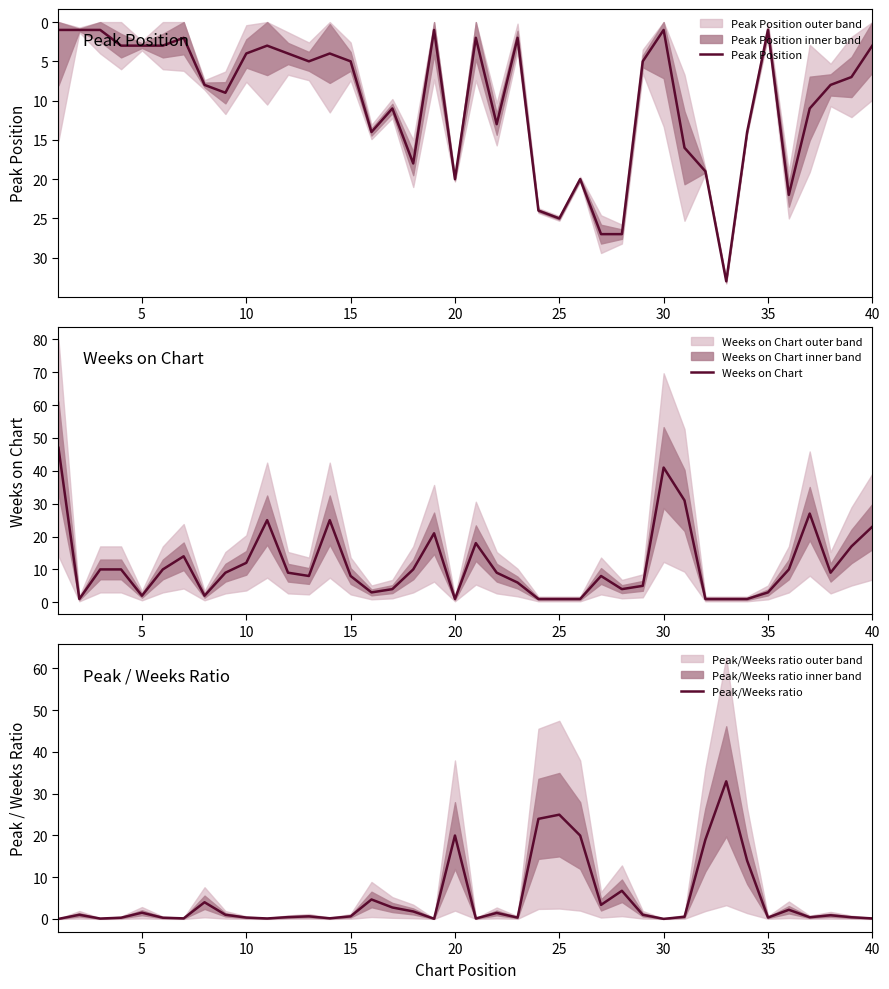

What is the highest value of the Weeks on Chart series?

47